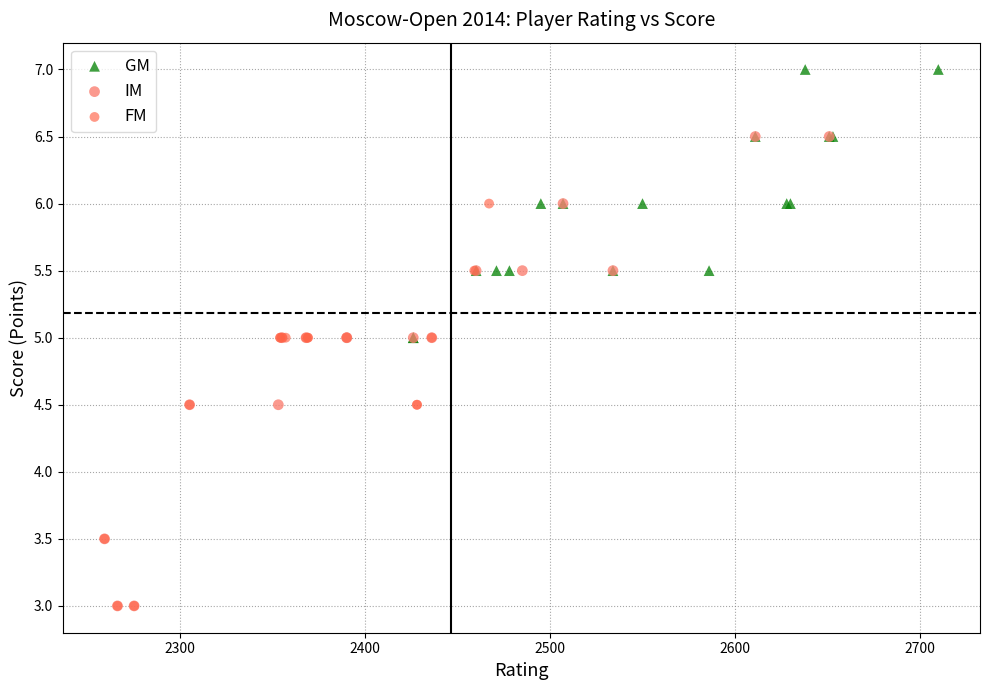

Which series contains the highest Y value?

GM